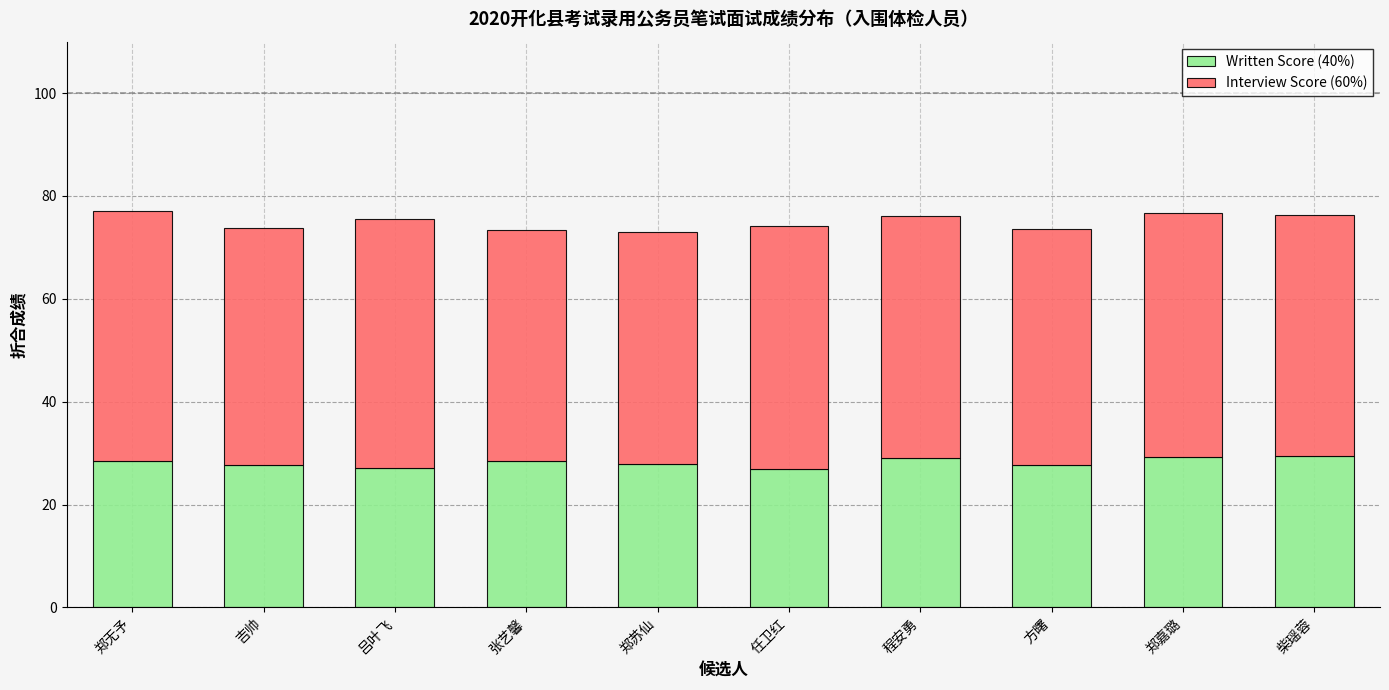

Are the bars horizontal?

No